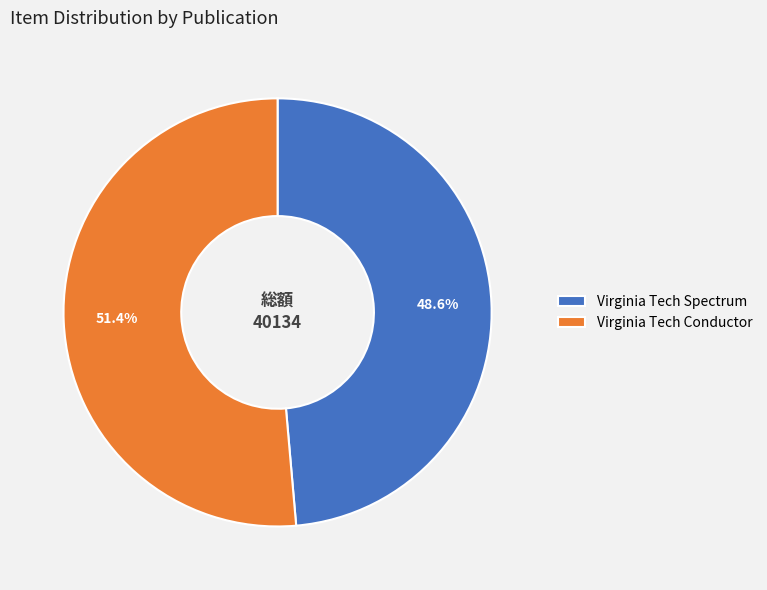

What portion of the pie excludes Virginia Tech Spectrum?

51.4%